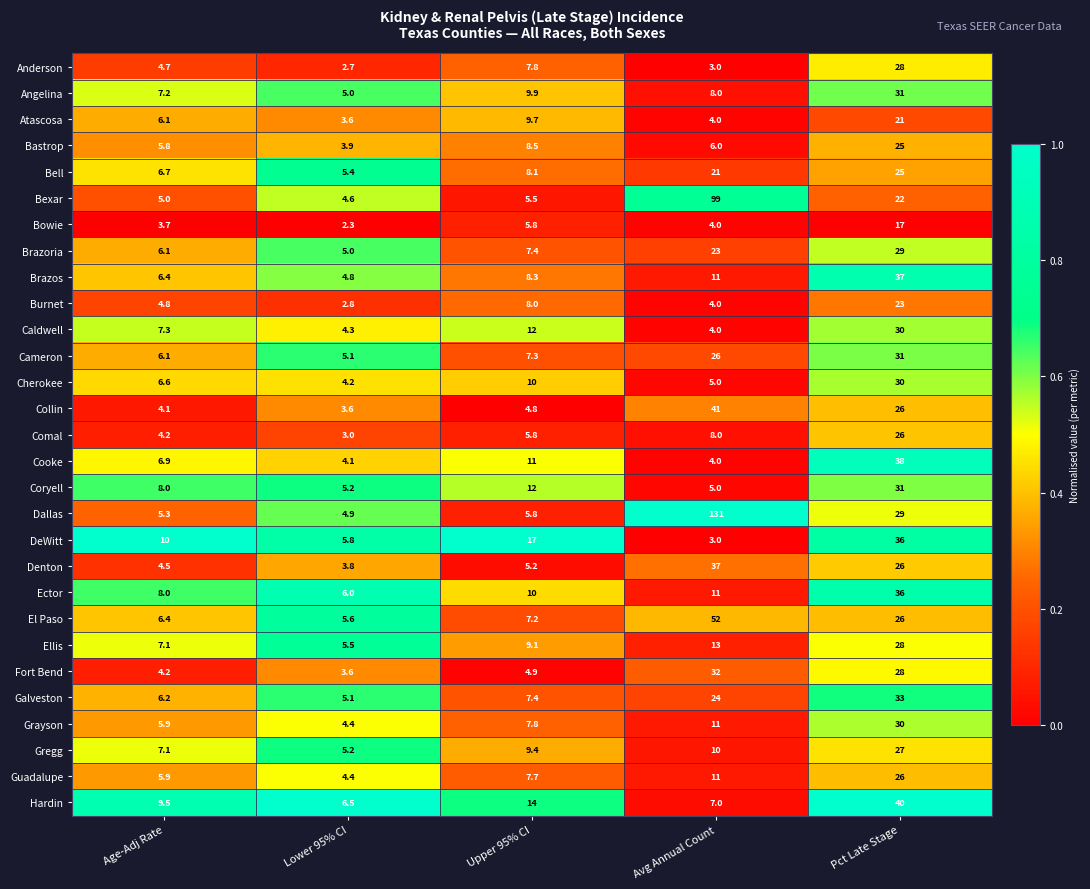

Which series has the widest spread of values?

Dallas